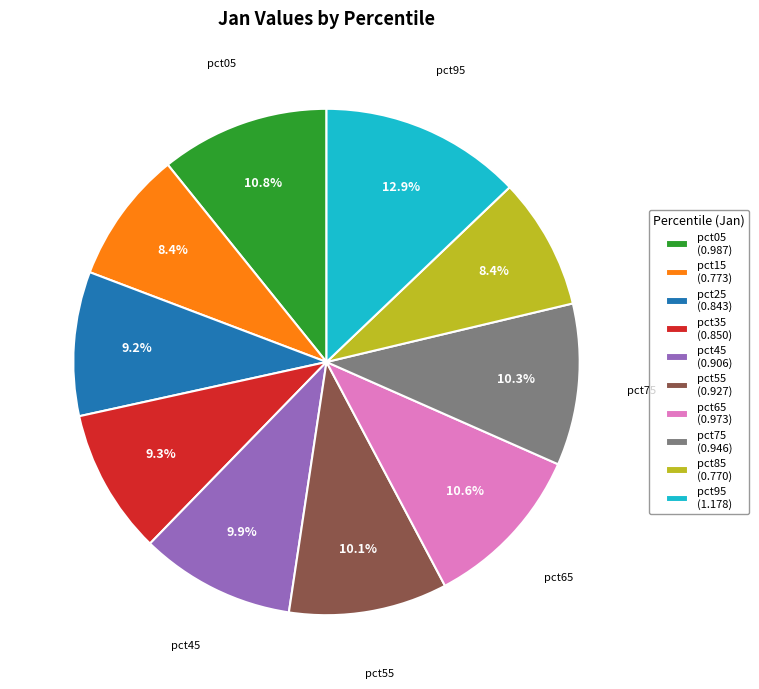

Is there any slice that represents more than half of the pie?

No